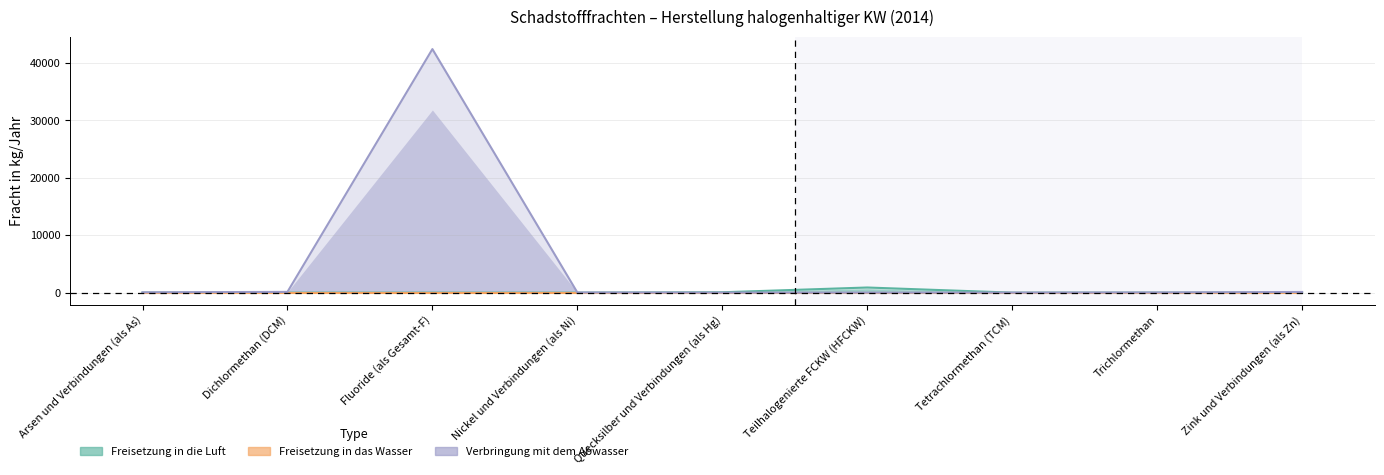

What is the value of the Freisetzung in die Luft point at the 5th from the left?

64